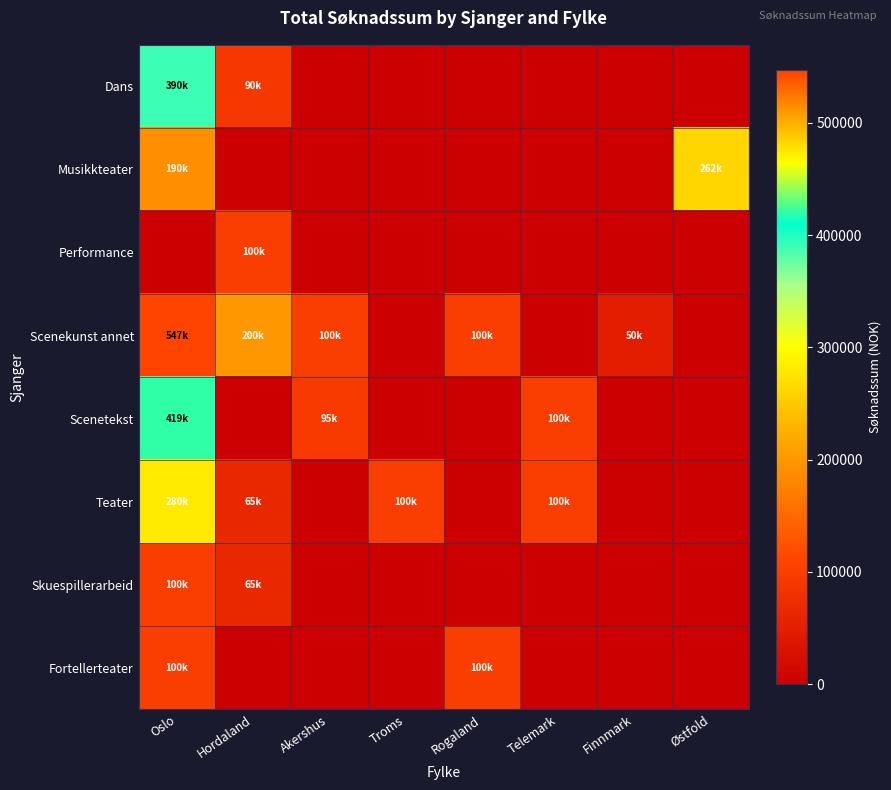

Reading left to right, transcribe all the data shown in this chart.

Dans: Oslo=390000	Hordaland=90000	Akershus=0	Troms=0	Rogaland=0	Telemark=0	Finnmark=0	Østfold=0
Musikkteater: Oslo=190000	Hordaland=0	Akershus=0	Troms=0	Rogaland=0	Telemark=0	Finnmark=0	Østfold=262800
Performance: Oslo=0	Hordaland=100000	Akershus=0	Troms=0	Rogaland=0	Telemark=0	Finnmark=0	Østfold=0
Scenekunst annet: Oslo=547100	Hordaland=200000	Akershus=100000	Troms=0	Rogaland=100000	Telemark=0	Finnmark=50000	Østfold=0
Scenetekst: Oslo=419600	Hordaland=0	Akershus=95000	Troms=0	Rogaland=0	Telemark=100000	Finnmark=0	Østfold=0
Teater: Oslo=280000	Hordaland=65000	Akershus=0	Troms=100000	Rogaland=0	Telemark=100000	Finnmark=0	Østfold=0
Skuespillerarbeid: Oslo=100000	Hordaland=65000	Akershus=0	Troms=0	Rogaland=0	Telemark=0	Finnmark=0	Østfold=0
Fortellerteater: Oslo=100000	Hordaland=0	Akershus=0	Troms=0	Rogaland=100000	Telemark=0	Finnmark=0	Østfold=0